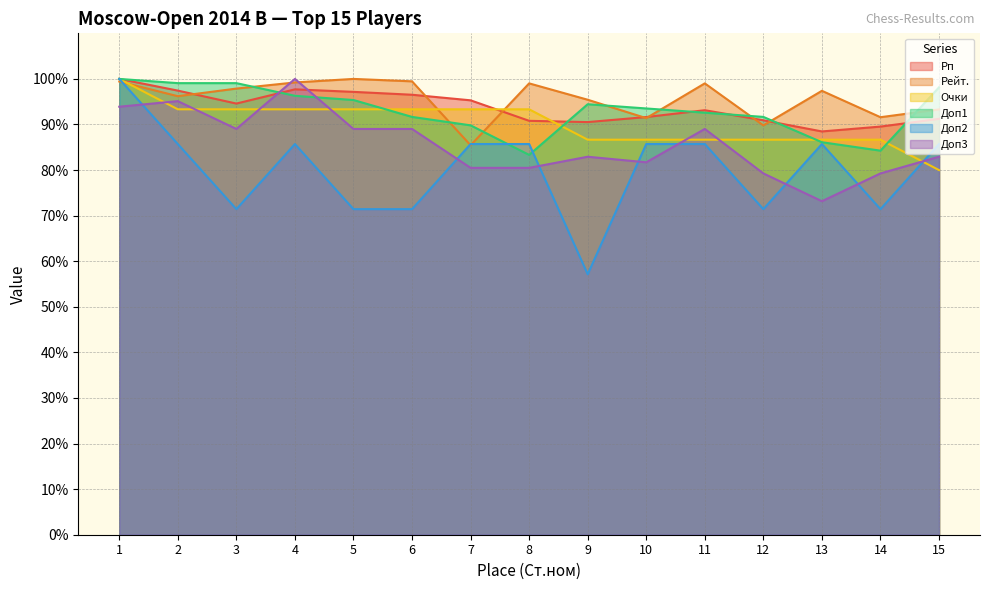

What is the minimum value for Рп?

88.5